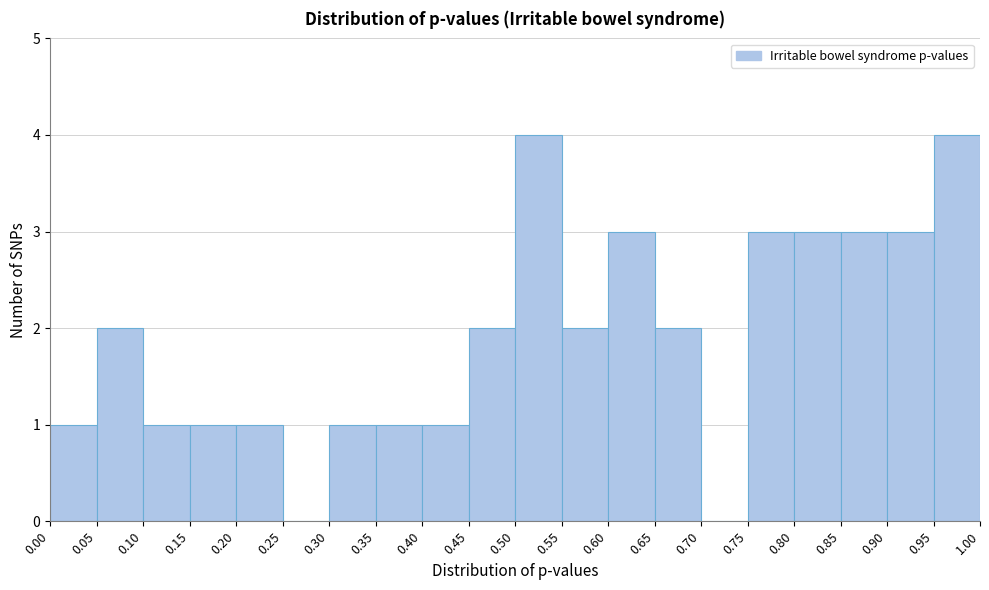

Reading left to right, transcribe this chart: for each bar, give the range it covers on the x-axis and its height. The values are not printed on the chart, so give them approximately, as read against the axis.

0.00 to 0.05: 1
0.05 to 0.10: 2
0.10 to 0.15: 1
0.15 to 0.20: 1
0.20 to 0.25: 1
0.25 to 0.30: 0
0.30 to 0.35: 1
0.35 to 0.40: 1
0.40 to 0.45: 1
0.45 to 0.50: 2
0.50 to 0.55: 4
0.55 to 0.60: 2
0.60 to 0.65: 3
0.65 to 0.70: 2
0.70 to 0.75: 0
0.75 to 0.80: 3
0.80 to 0.85: 3
0.85 to 0.90: 3
0.90 to 0.95: 3
0.95 to 1.00: 4